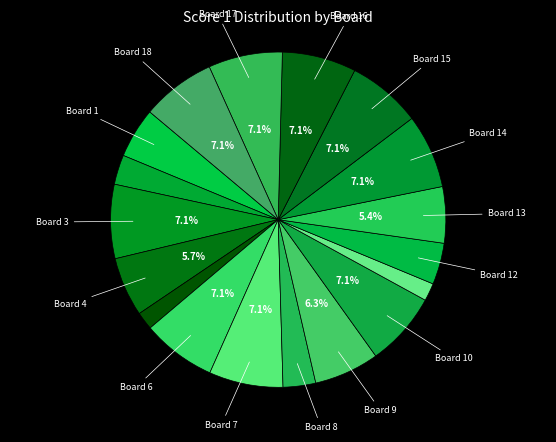

What is the smallest slice in the pie chart?

Board 5